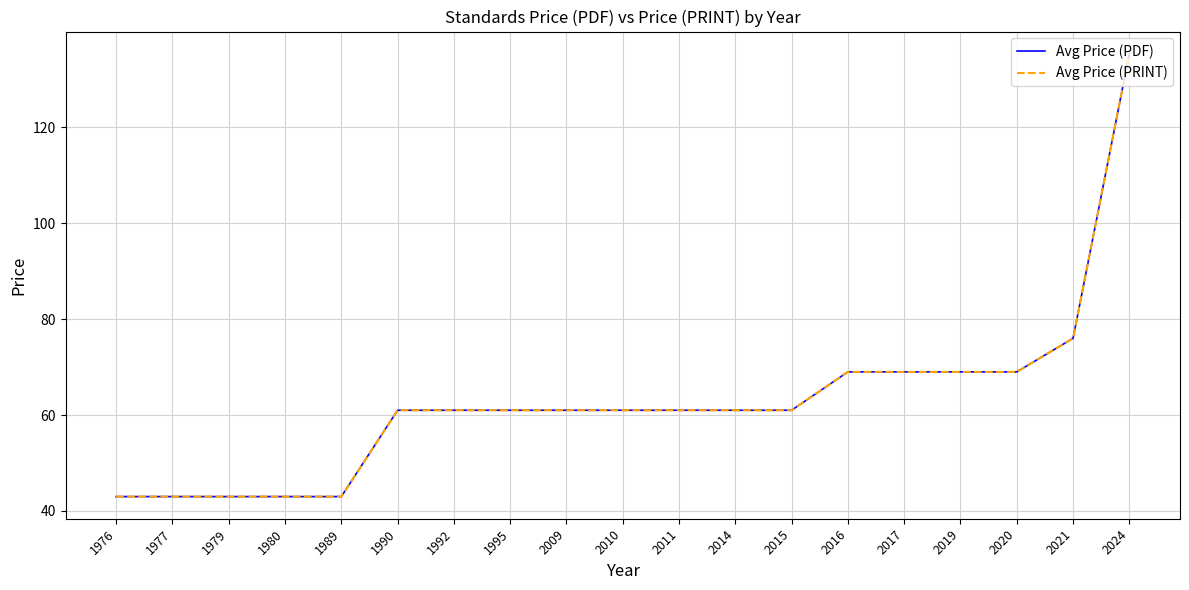

What is the minimum value shown in the chart?

43.0